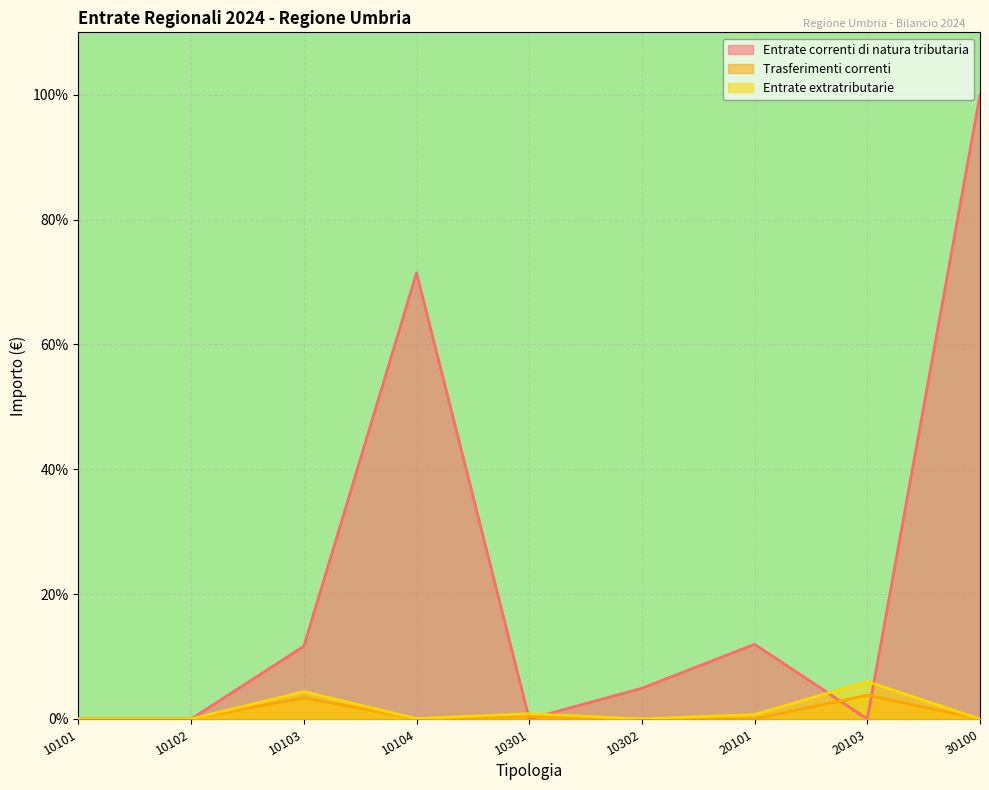

What are all the series names shown in the legend?

Entrate correnti di natura tributaria, Trasferimenti correnti, Entrate extratributarie